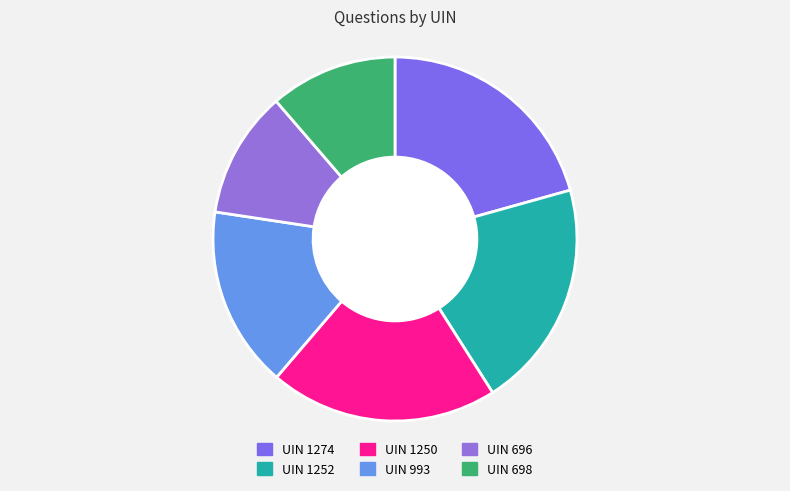

How many segments does this pie chart have?

6